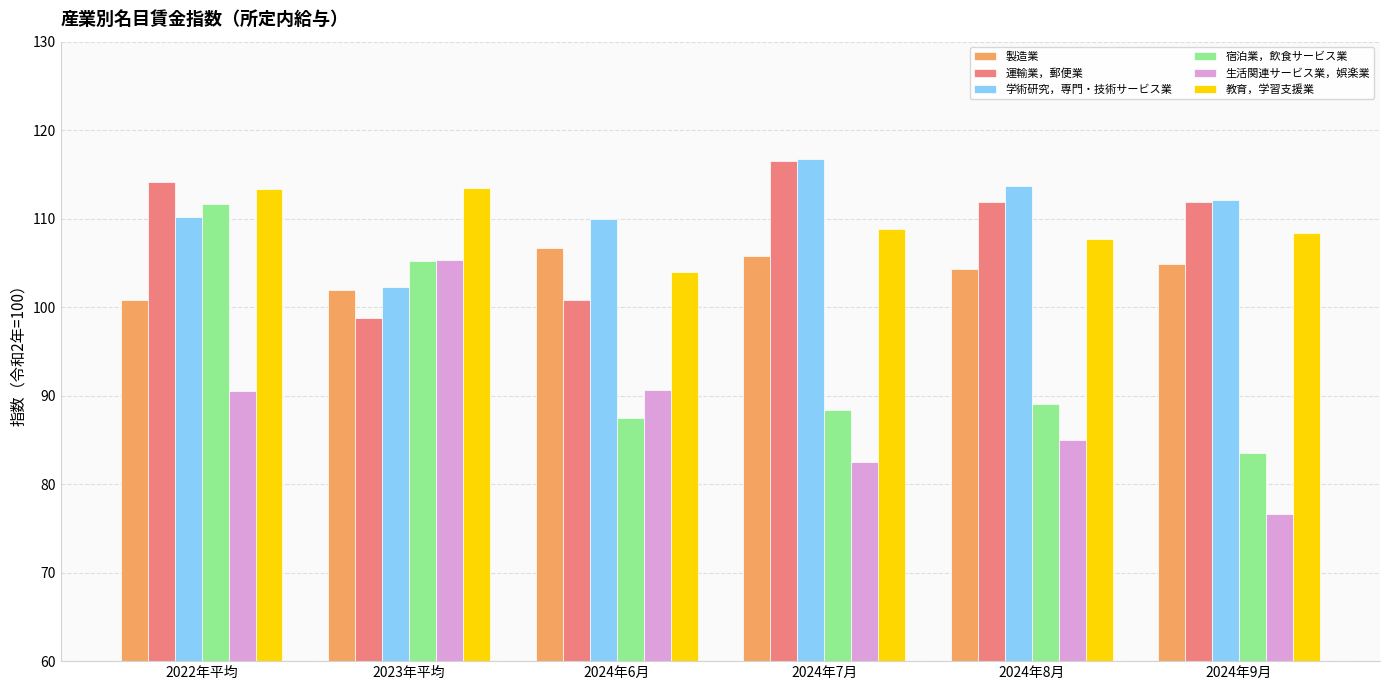

What is the minimum value for 宿泊業，飲食サービス業?

83.5